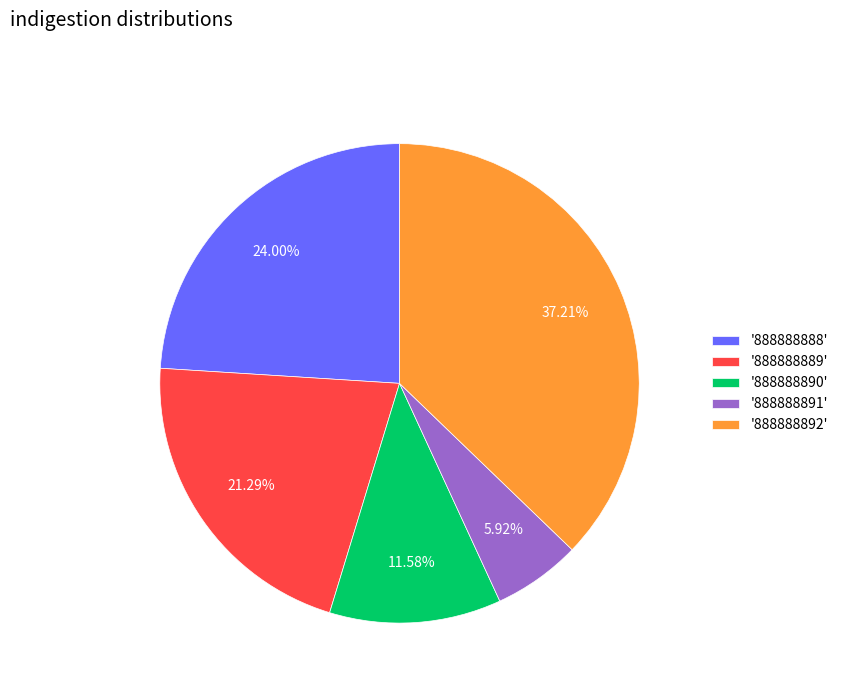

Which has a higher value, '888888889' or '888888890'?

'888888889'